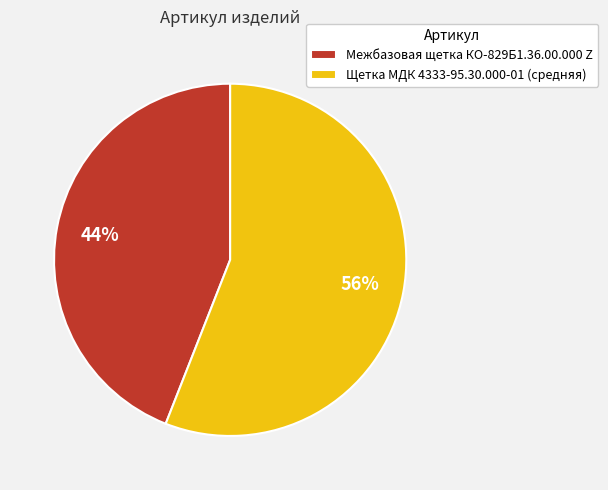

To the nearest percent, what portion does Щетка МДК 4333-95.30.000-01 (средняя) represent?

56%